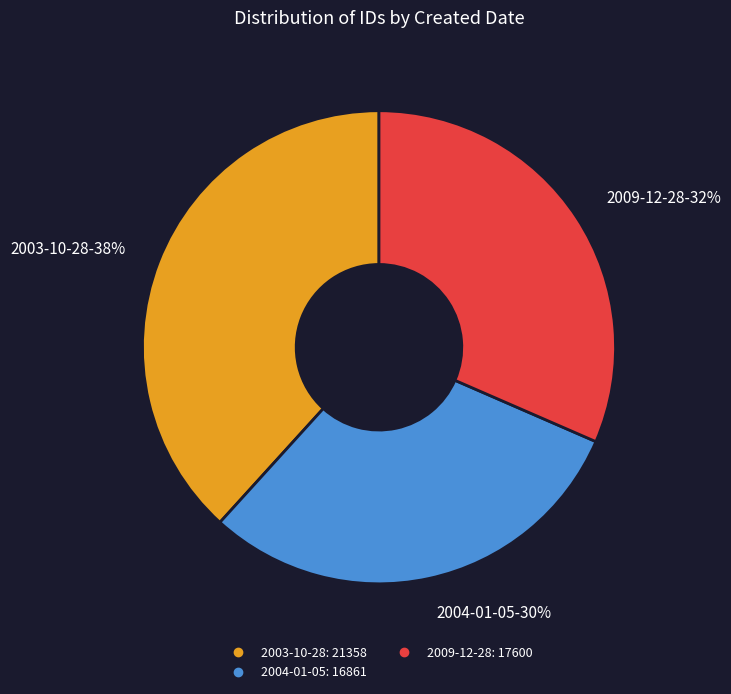

To the nearest percent, what is the average slice percentage?

33%